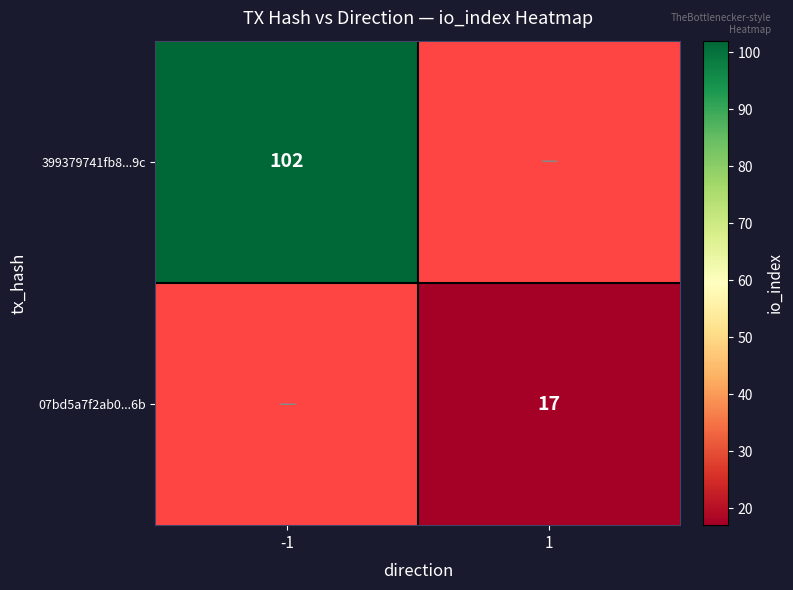

The value of 399379741fb8...9c at -1 is 102. True or false?

True